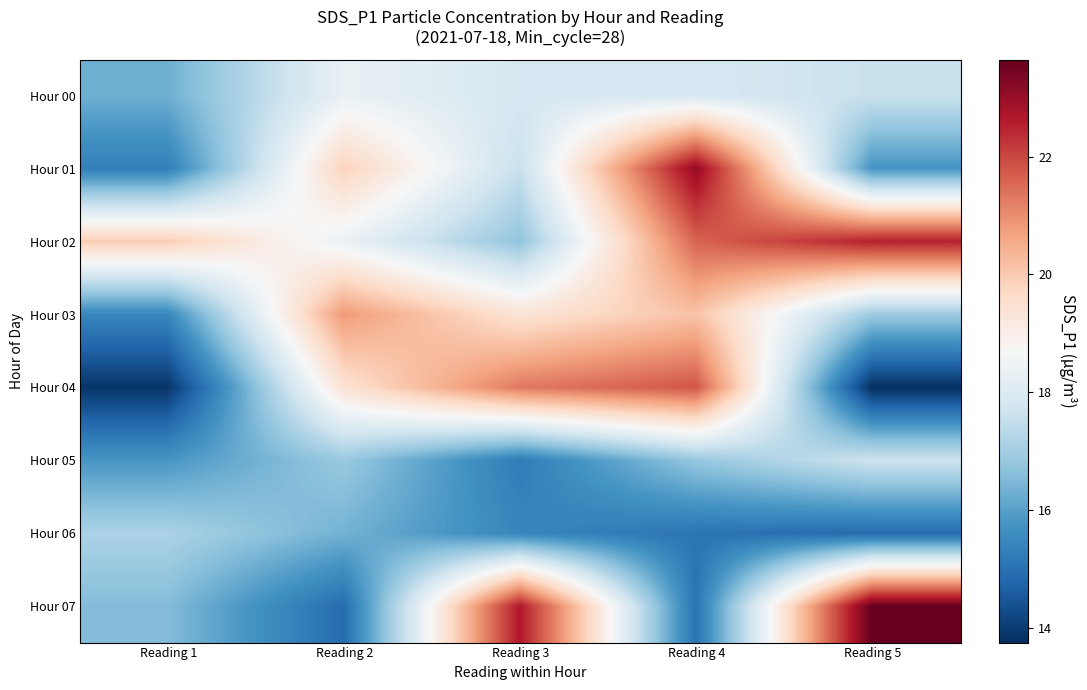

Reading right to left, extract all data points from this chart.

Hour 00: Reading 5=17.6	Reading 4=17.9	Reading 3=17.9	Reading 2=18.4	Reading 1=16.3
Hour 01: Reading 5=15.8	Reading 4=23.1	Reading 3=17.6	Reading 2=19.8	Reading 1=15.3
Hour 02: Reading 5=22.6	Reading 4=21.6	Reading 3=16.8	Reading 2=18.4	Reading 1=19.9
Hour 03: Reading 5=16.9	Reading 4=20.1	Reading 3=19.4	Reading 2=20.8	Reading 1=15.5
Hour 04: Reading 5=13.8	Reading 4=21.8	Reading 3=21.3	Reading 2=19.4	Reading 1=13.9
Hour 05: Reading 5=17.7	Reading 4=16.8	Reading 3=15.2	Reading 2=16.9	Reading 1=15.8
Hour 06: Reading 5=14.9	Reading 4=15.1	Reading 3=15.4	Reading 2=16.4	Reading 1=17.1
Hour 07: Reading 5=23.6	Reading 4=15.1	Reading 3=22.7	Reading 2=14.9	Reading 1=16.6